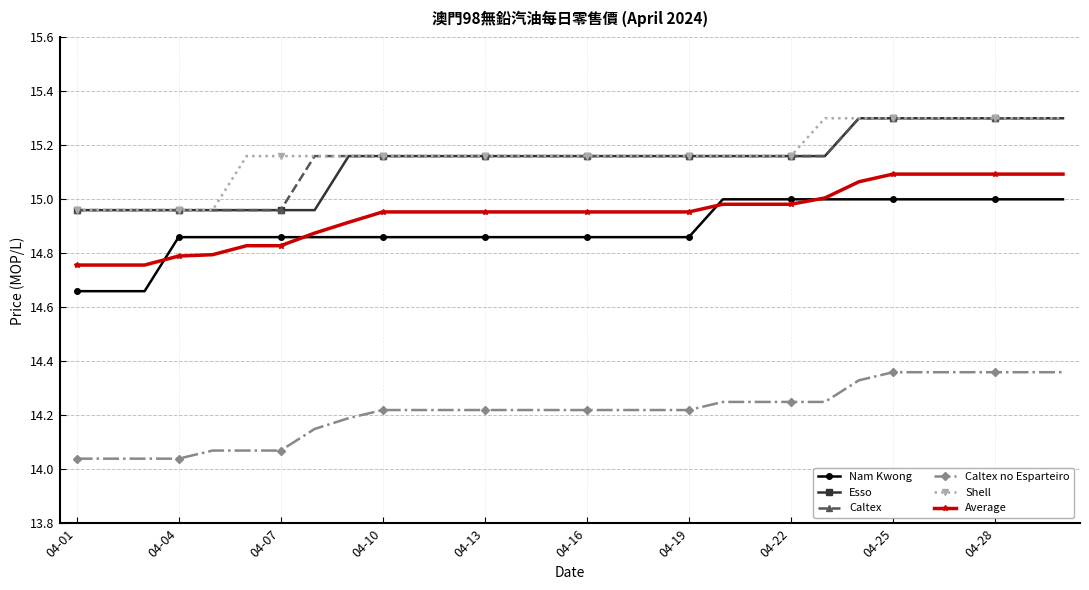

What is the sum of all Nam Kwong values?

446.7